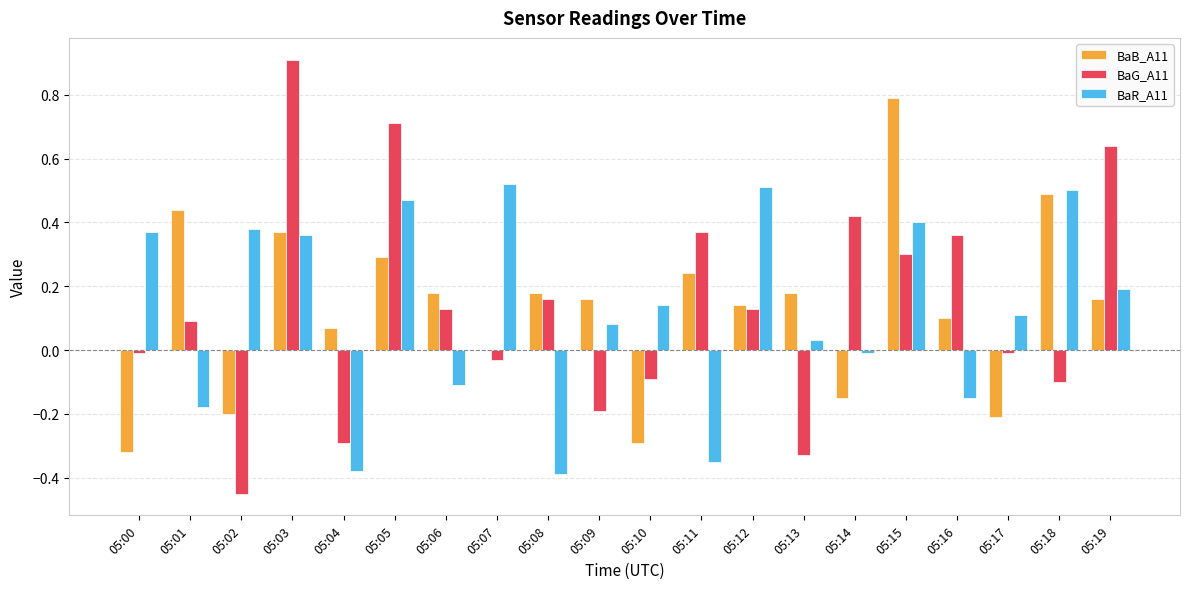

At which category does the chart reach its peak across all series?

05:03